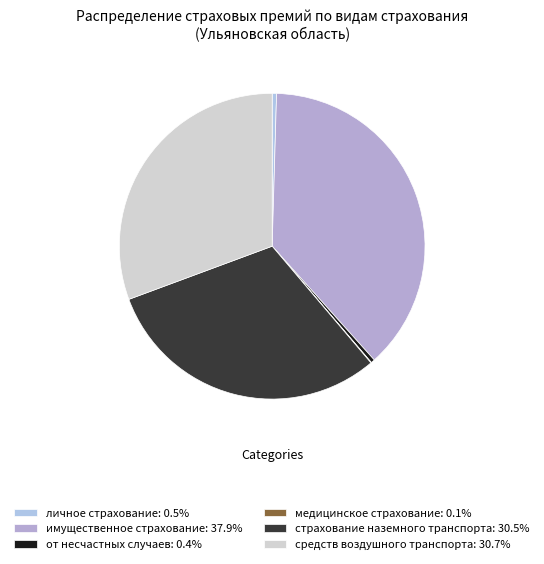

Do медицинское страхование and от несчастных случаев together represent more than half of the pie?

No